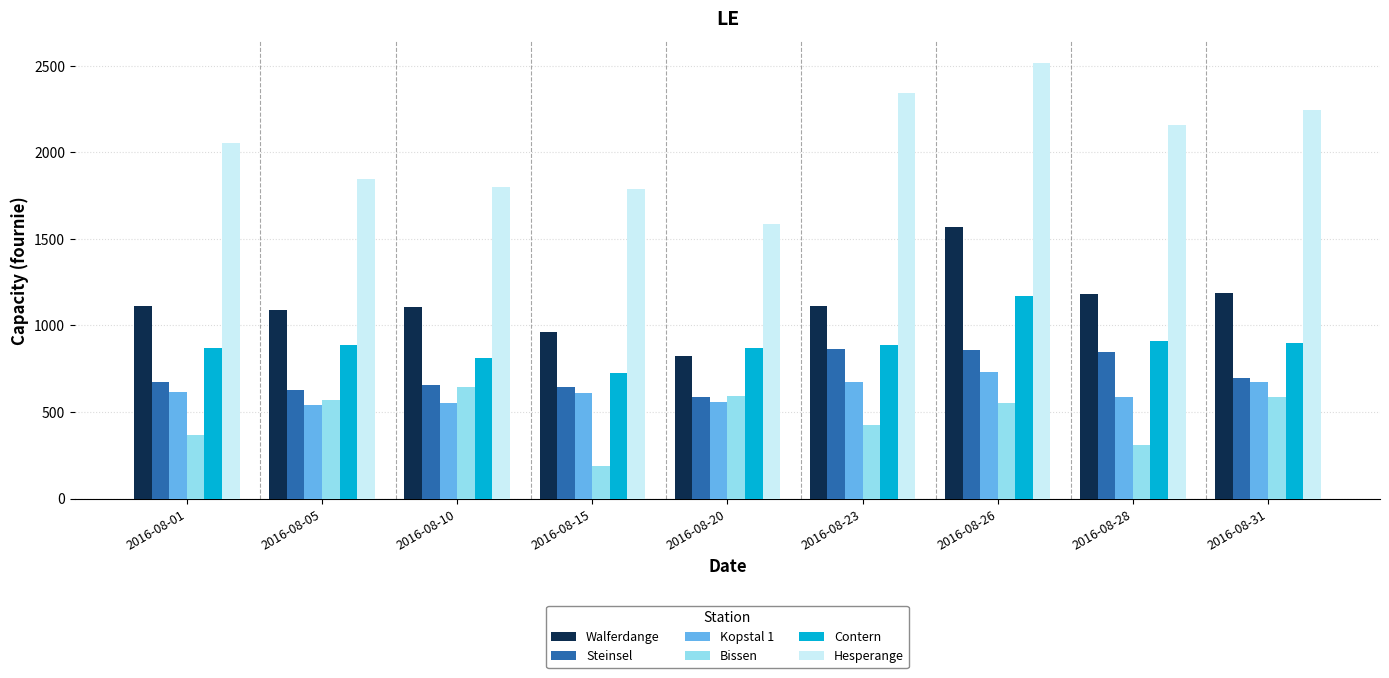

At which category is the sum across all series the highest?

2016-08-26